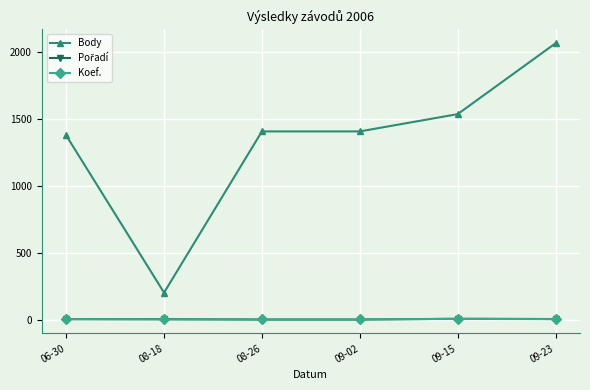

At which label is Body closest to 1133?

06-30